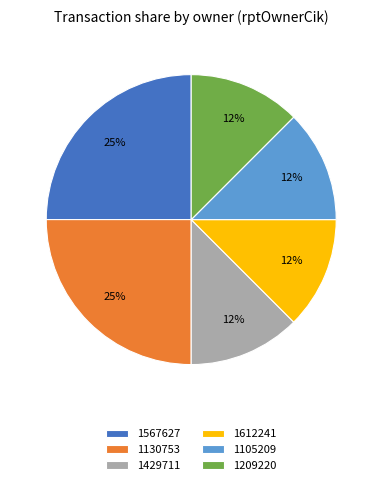

How many slices are in this pie chart?

6